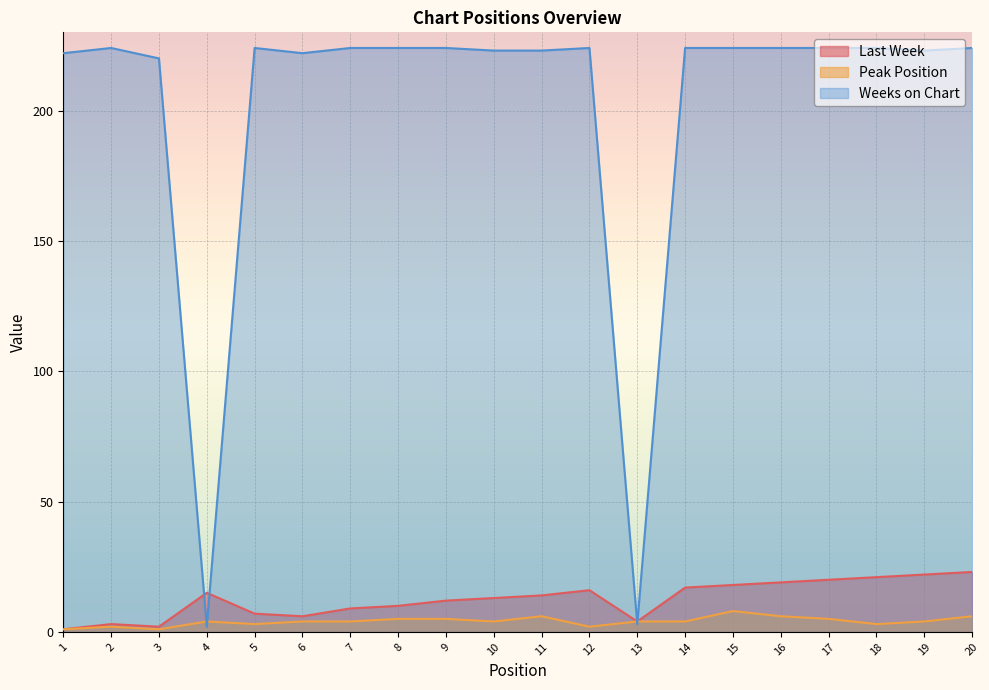

True or false: Peak Position and Last Week cross at least once.

False